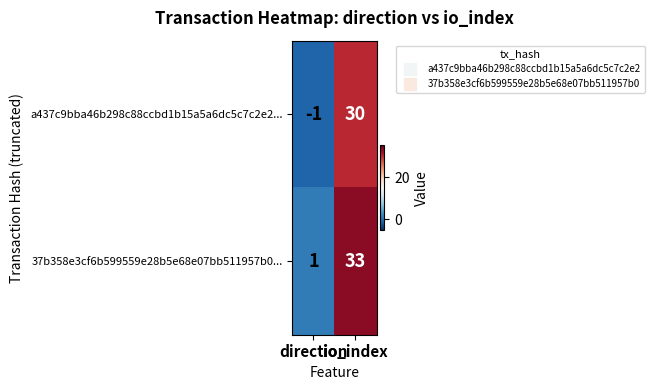

What is the maximum value for a437c9bba46b298c88ccbd1b15a5a6dc5c7c2e2...?

30